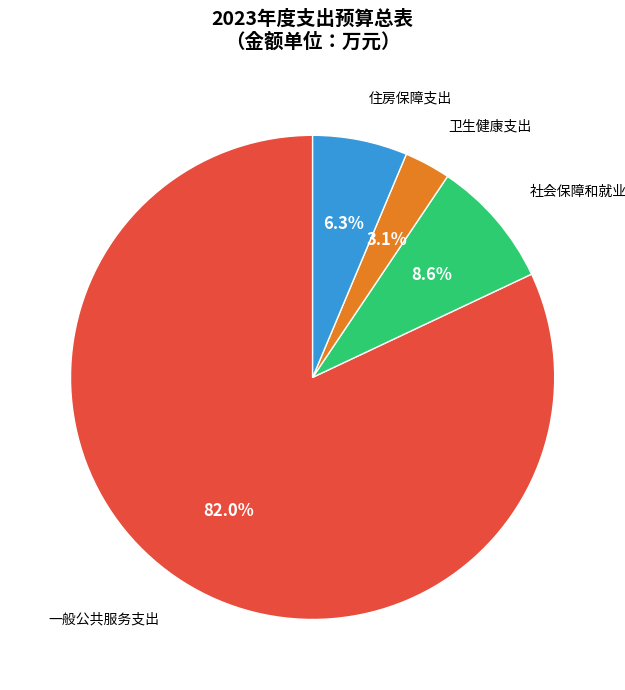

Which category has the biggest portion of the pie?

一般公共服务支出